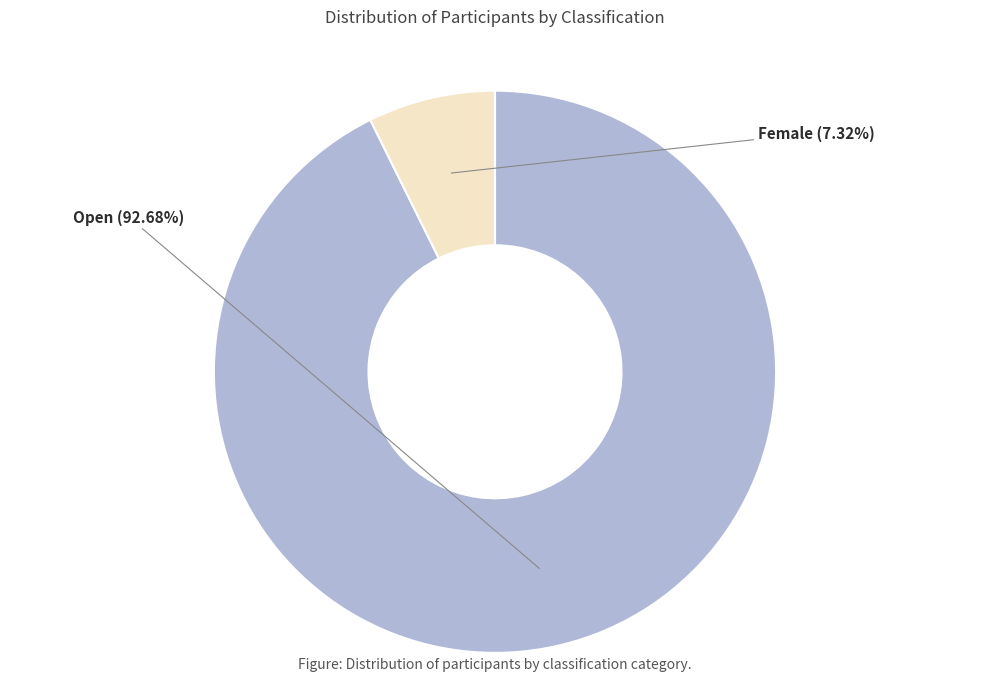

What percentage is NOT represented by Female?

92.7%